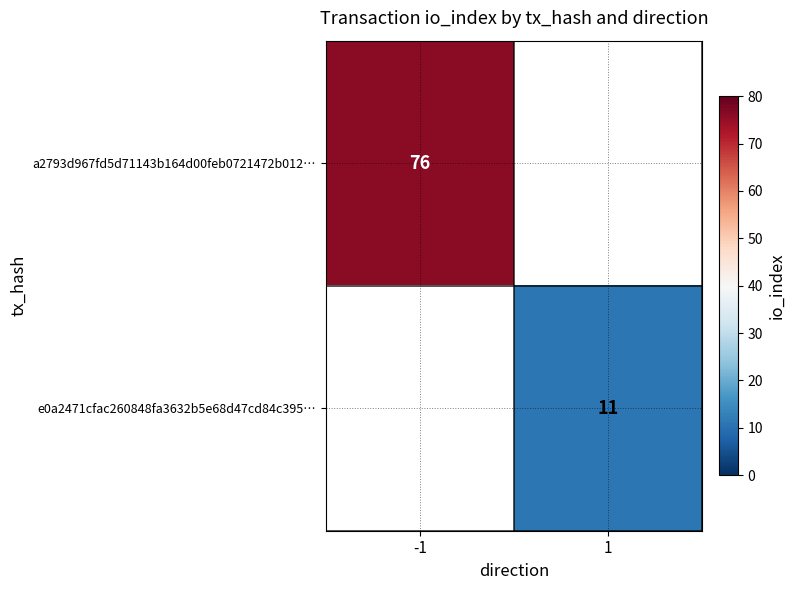

At how many categories does at least one series exceed 15?

1